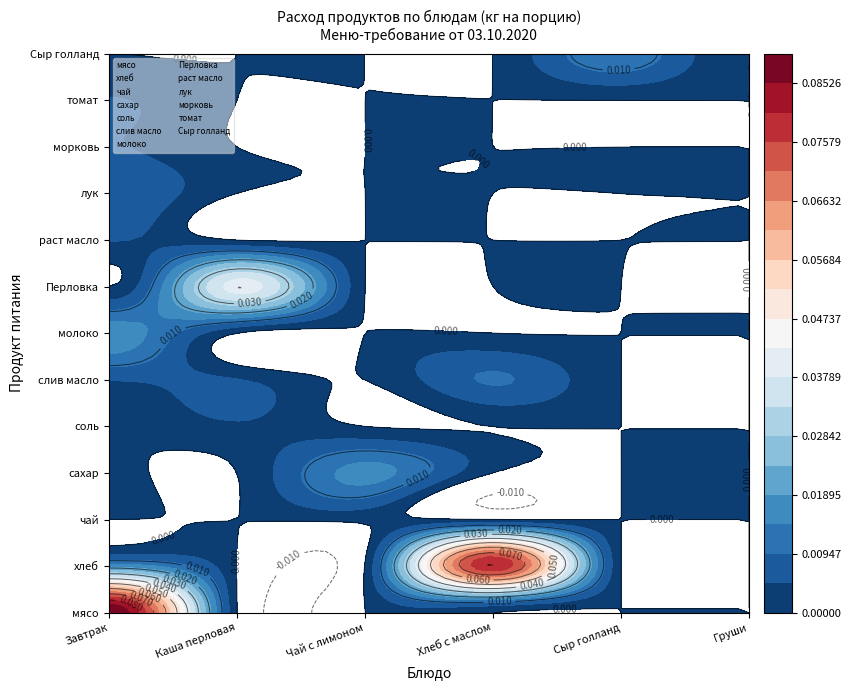

At which category is the sum across all series the highest?

Завтрак